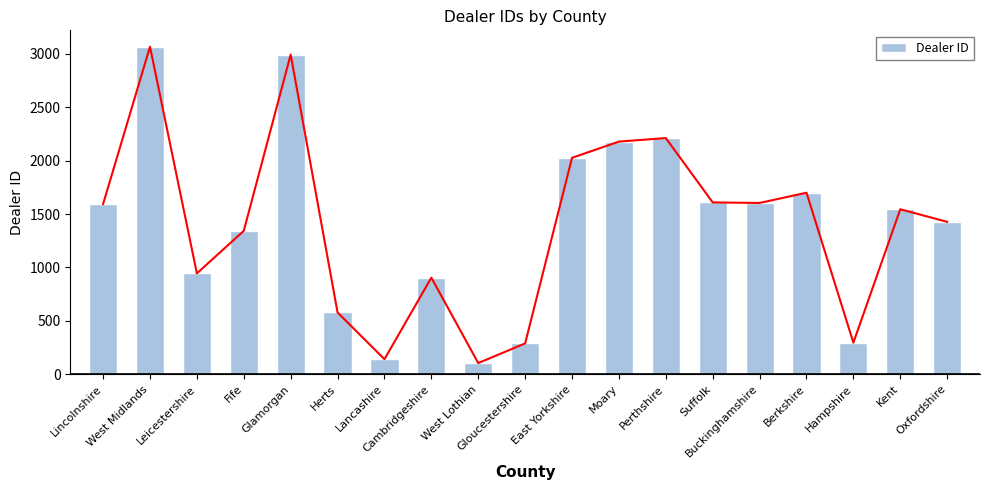

What is the label of the 17th bar from the right?

Leicestershire